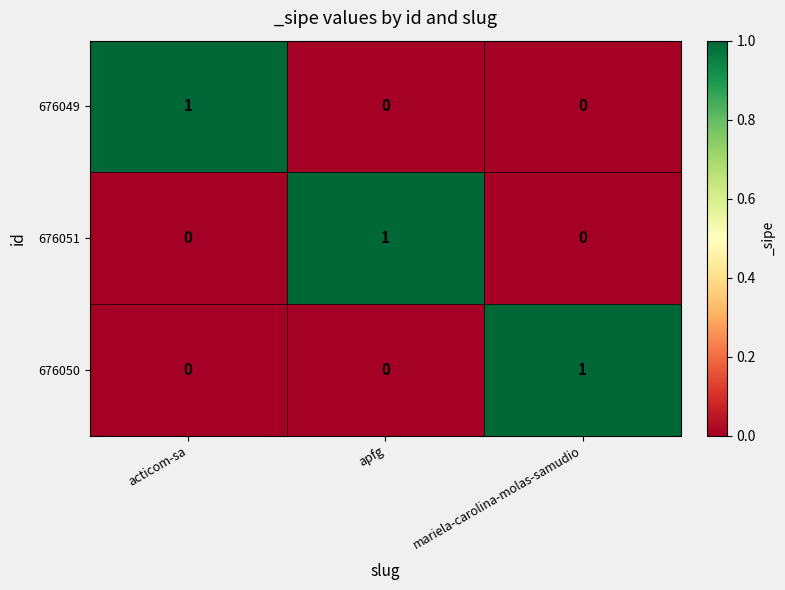

At how many categories does at least one series exceed 0?

3